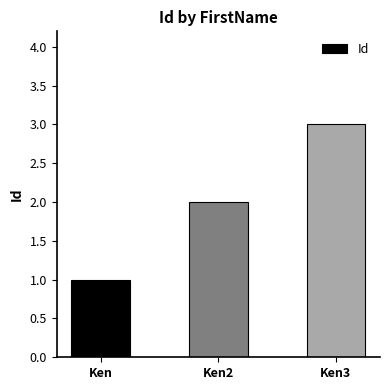

What is the difference between the second highest and minimum values?

1